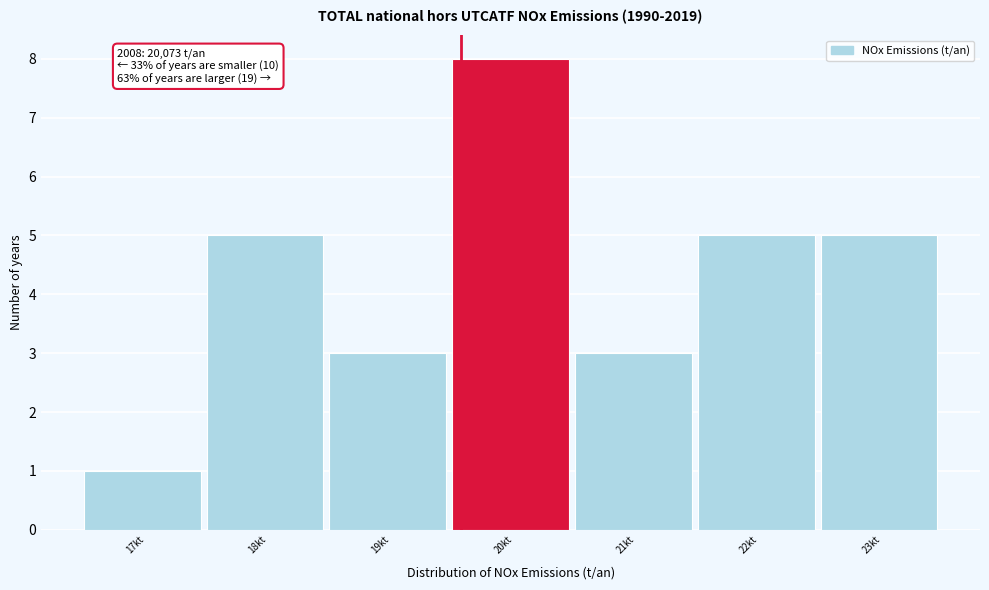

Reading left to right, extract all data points from this chart.

1	5	3	8	3	5	5